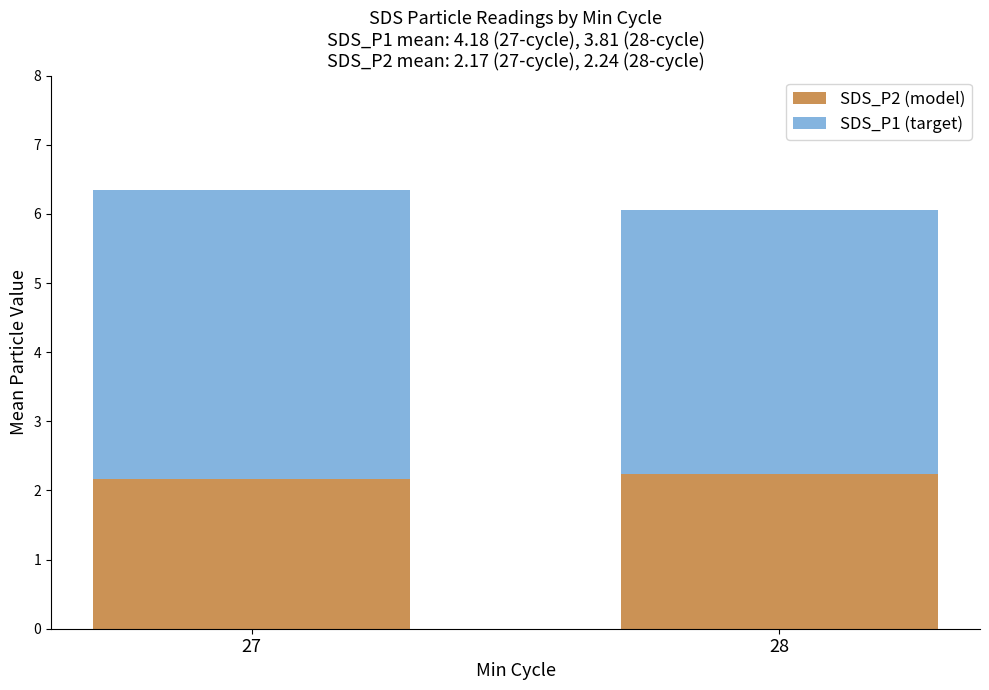

Reading left to right, transcribe the values for SDS_P2 (model).

27=2.2	28=2.2